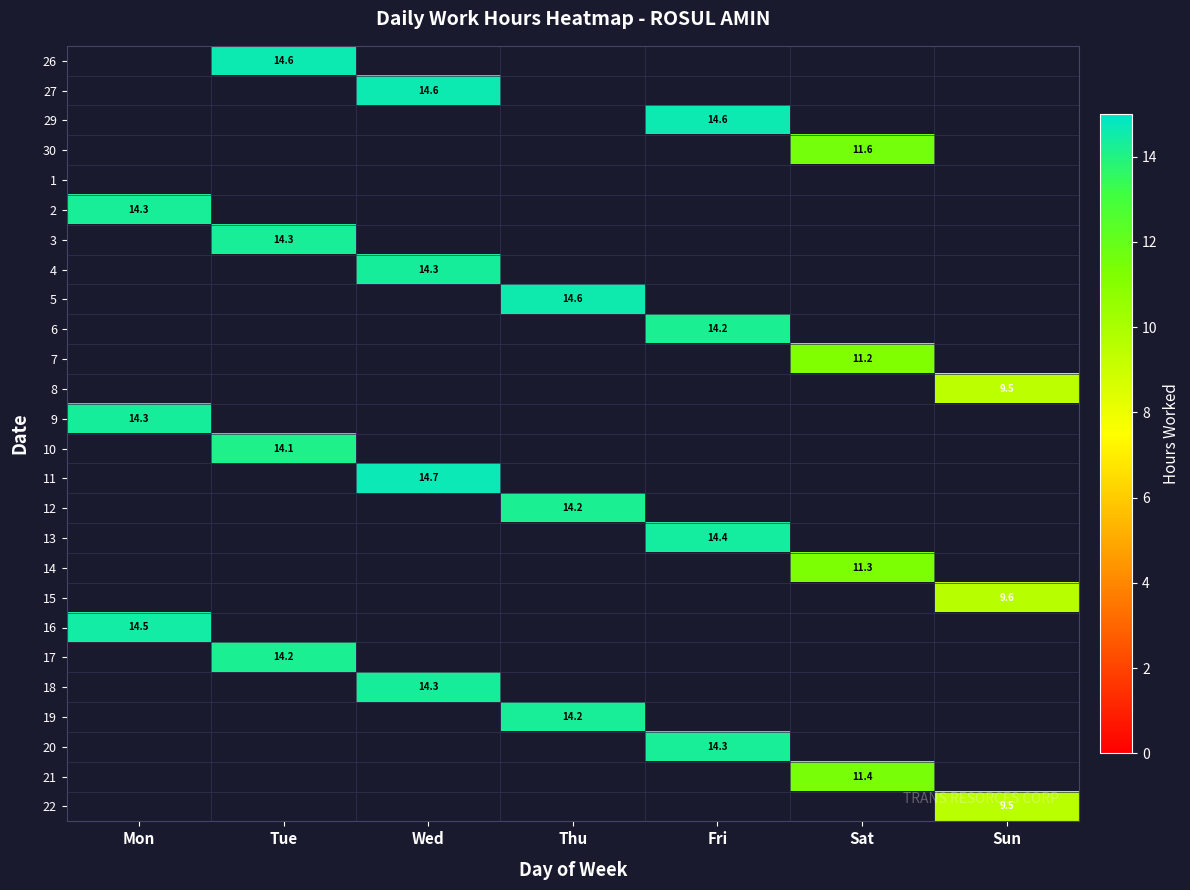

True or false: 13 has a value of 14.4 at Fri.

True